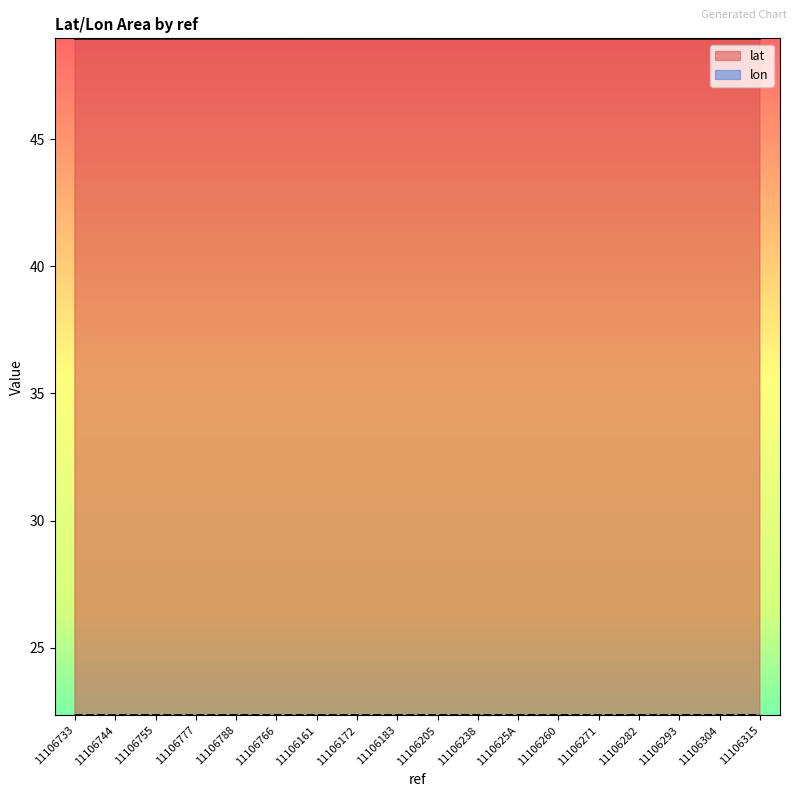

What is the label of the 1st point from the left?

11106733